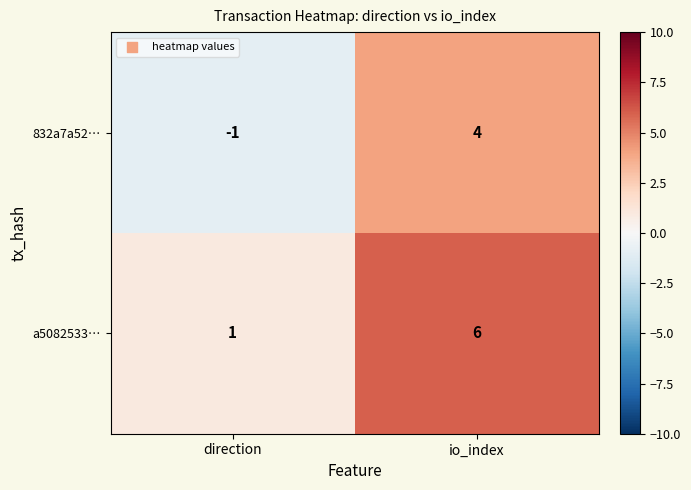

What is the spread (max minus min) of values at direction?

2